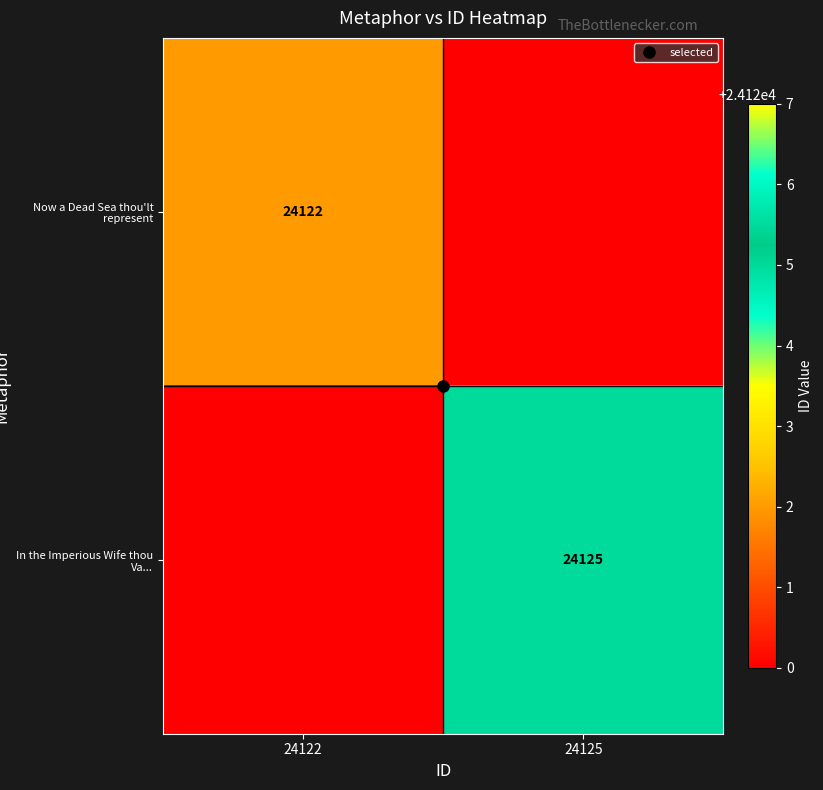

What is the sum of all Now a Dead Sea thou'lt represent values?

24122